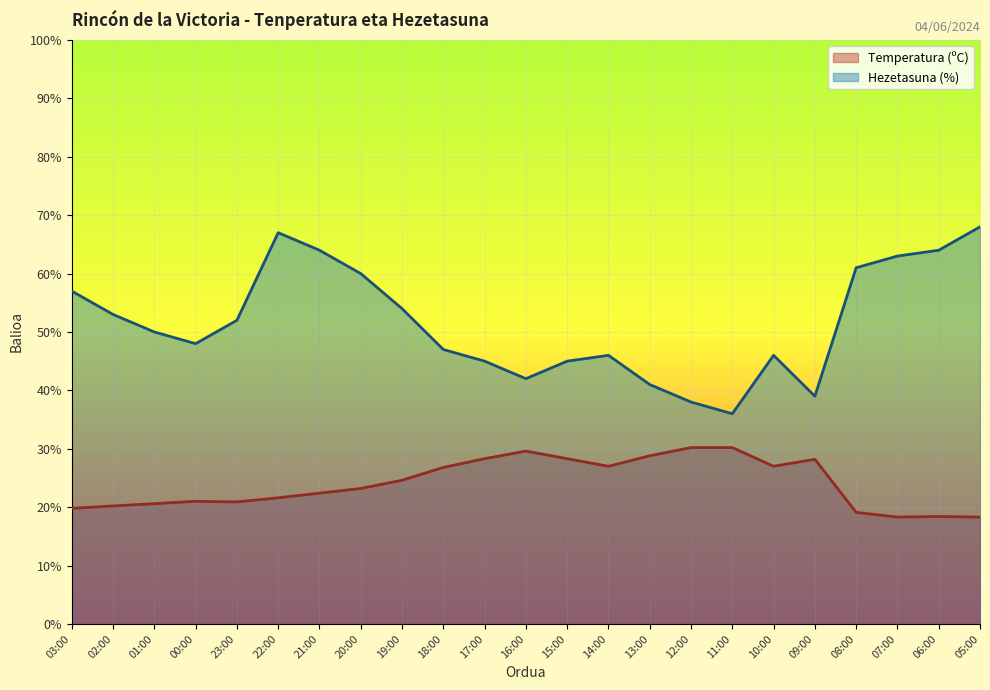

Count the number of categories in the chart.

23